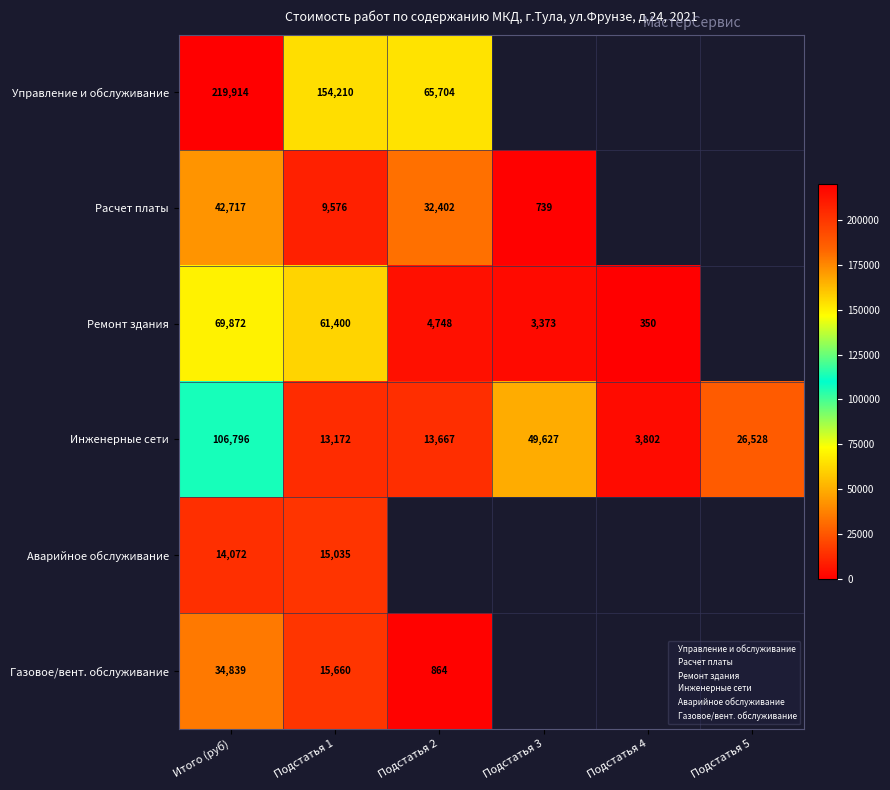

The Ремонт здания series shows 2190.2 at Подстатья 2. True or false?

False